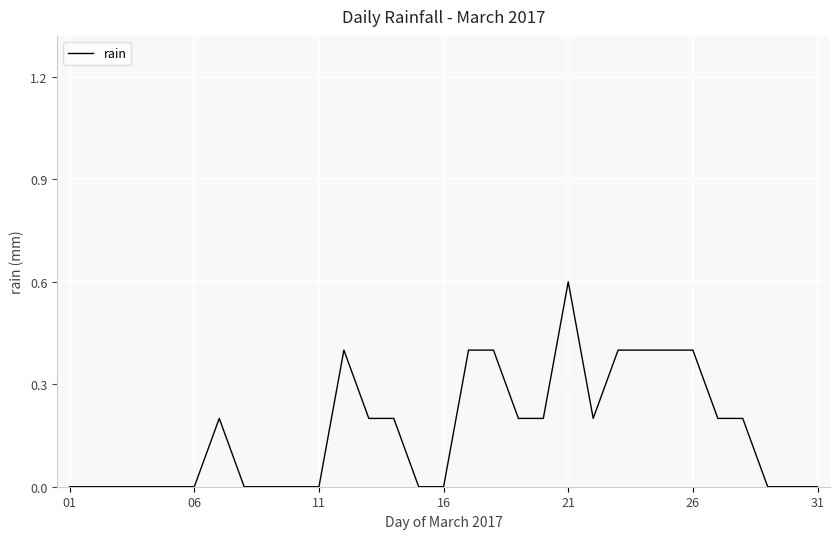

True or false: there are more than 0 points higher than both neighbors.

True